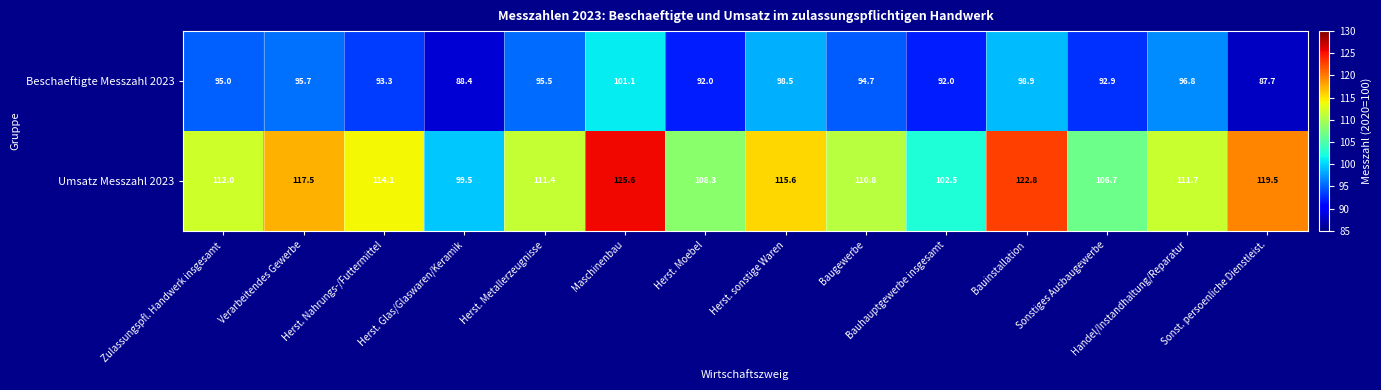

At which category does the chart reach its minimum across all series?

Sonst. persoenliche Dienstleist.